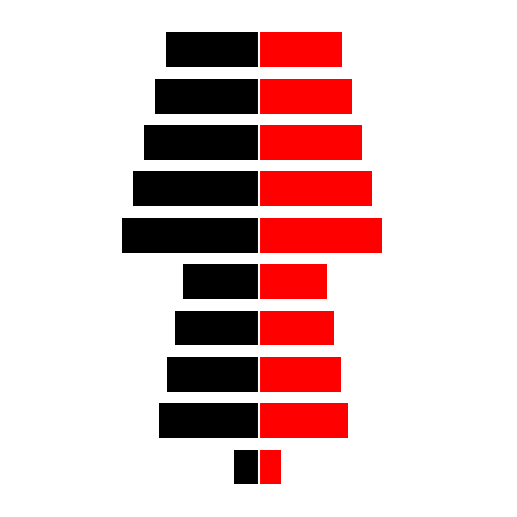

At which label does Left (Black) first exceed -7?

−20